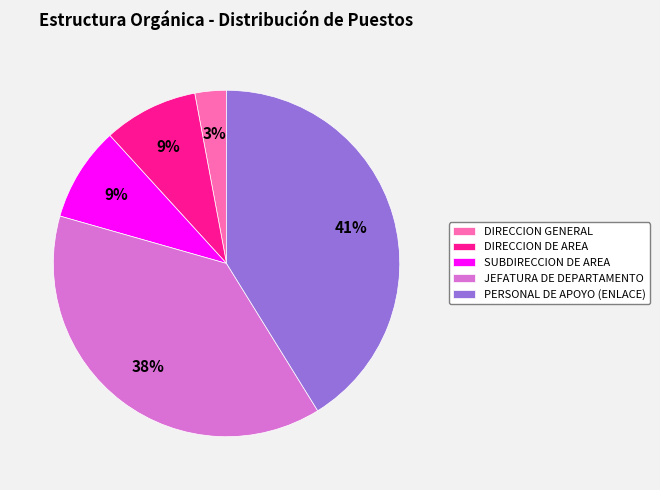

Approximately how many times larger is the value at DIRECCION GENERAL compared to DIRECCION DE AREA?

0.3